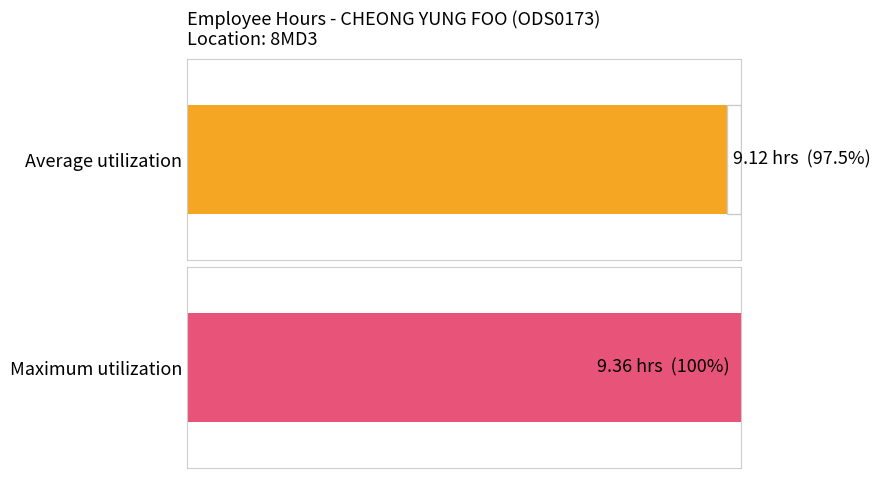

What is the maximum value shown in the chart?

9.4